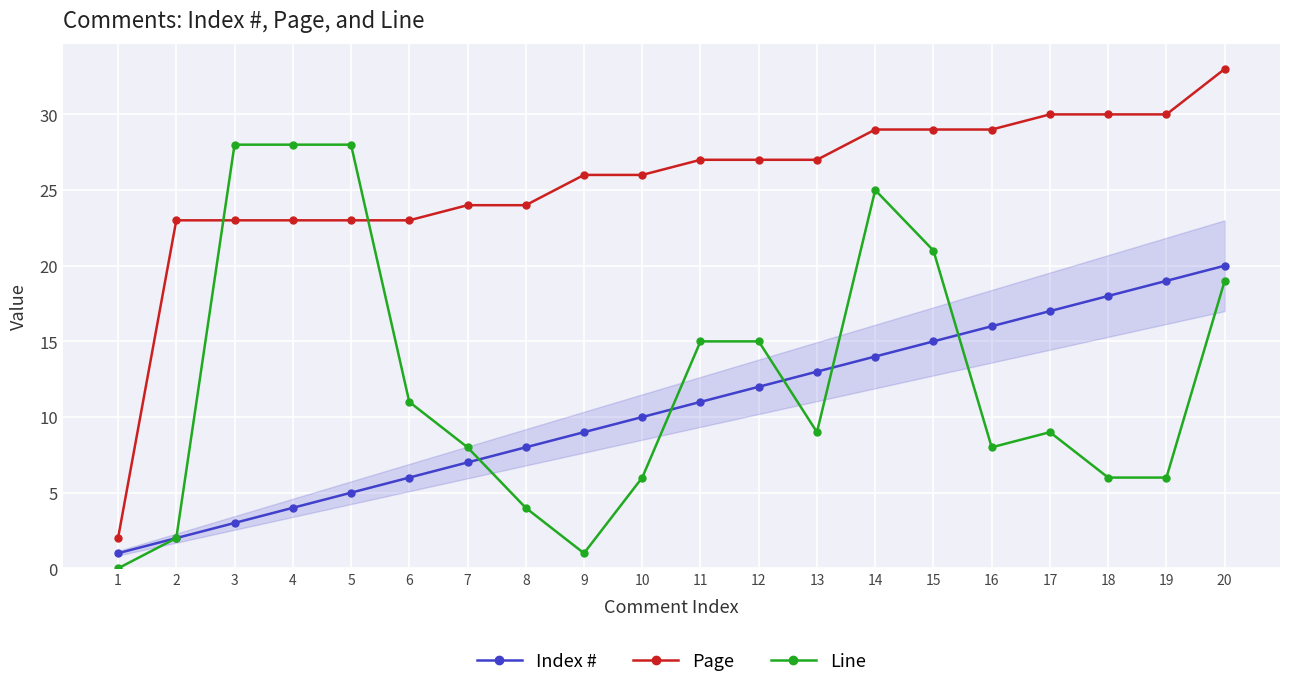

True or false: Line and Page intersect in this chart.

True